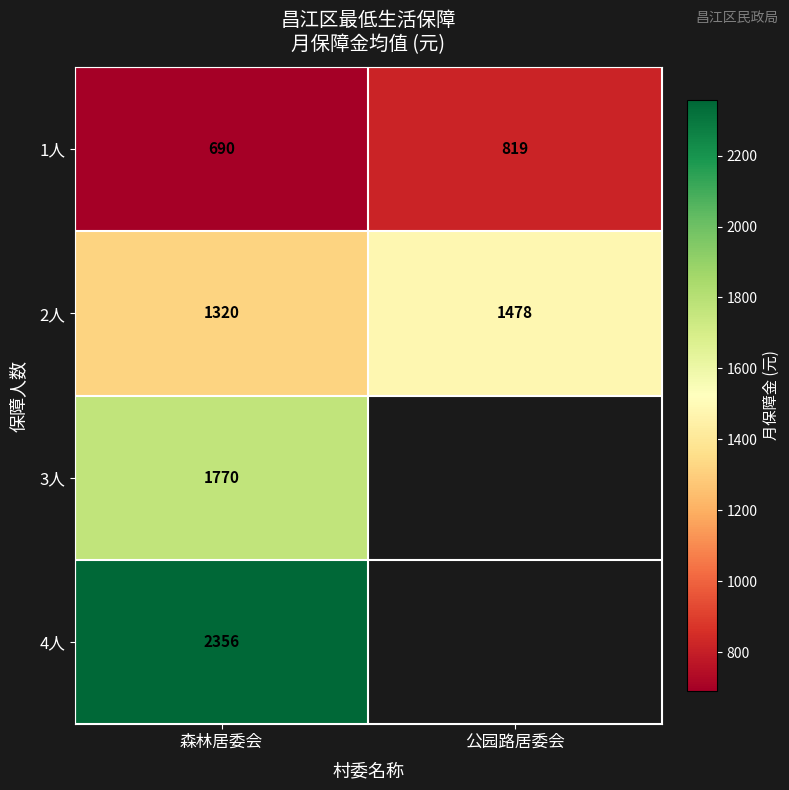

Where is 2人 nearest to the value 1399?

森林居委会